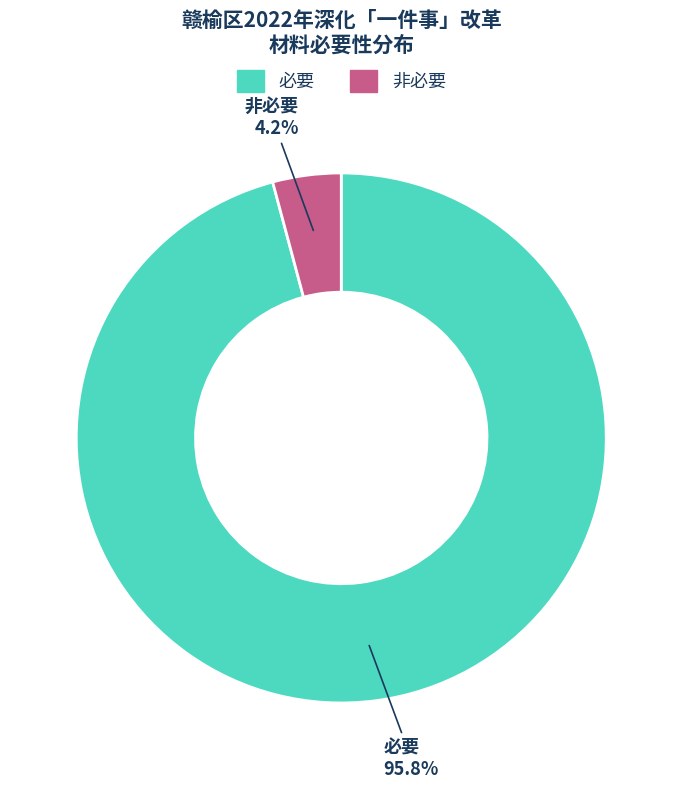

Which category has the biggest portion of the pie?

必要